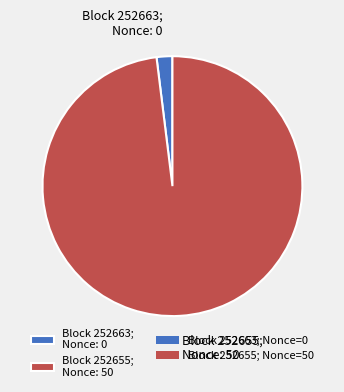

The Block 252655; Nonce: 50 slice represents 98% of the pie. True or false?

True